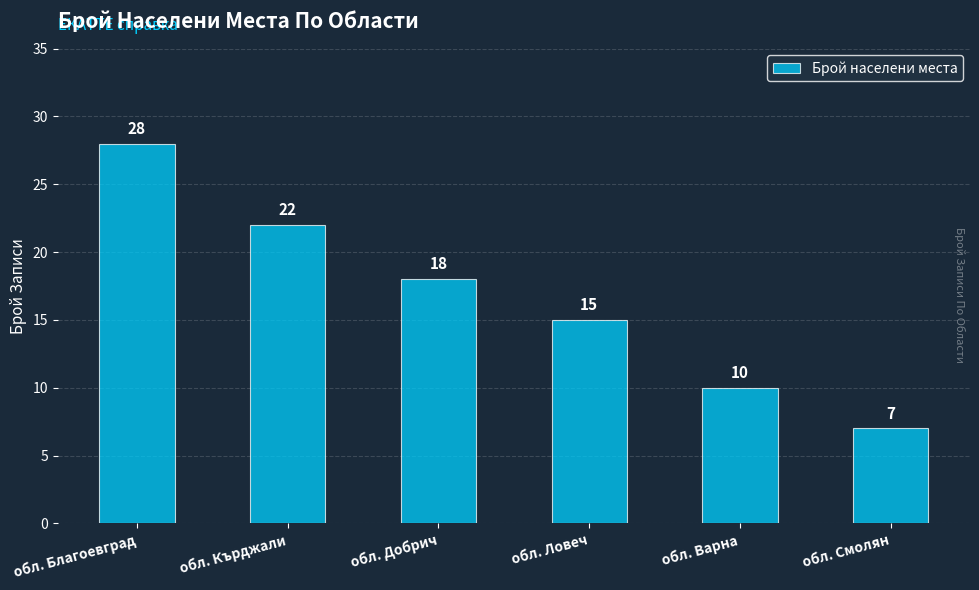

What is the average value?

17